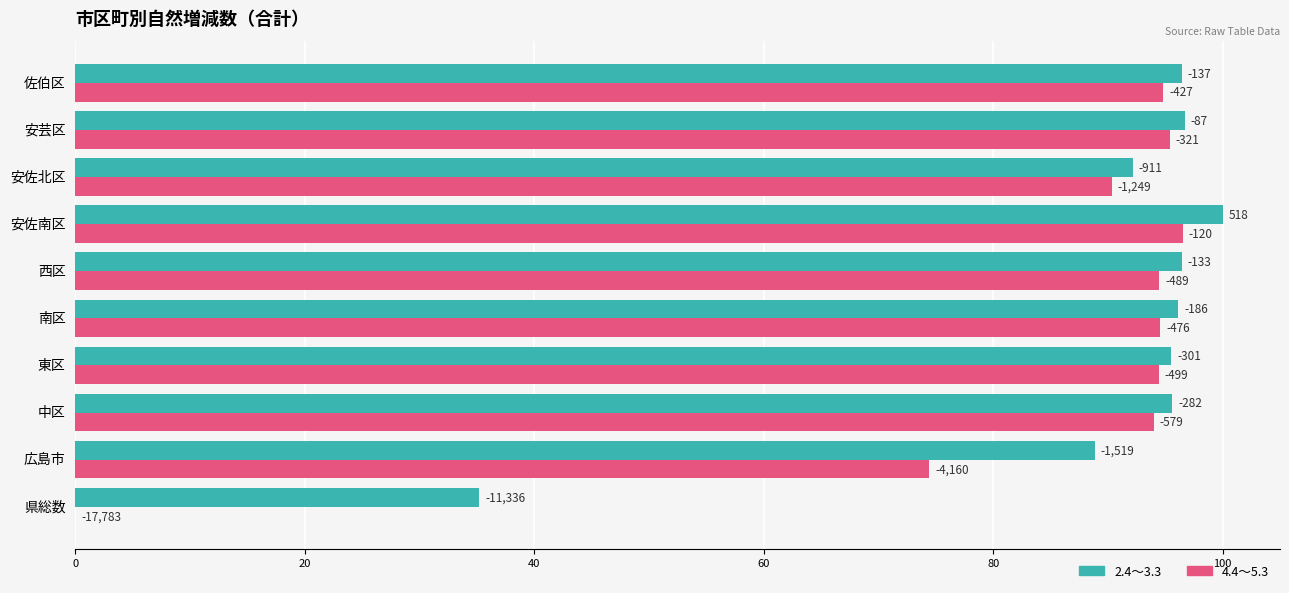

What are all the series names shown in the legend?

2.4～3.3, 4.4～5.3